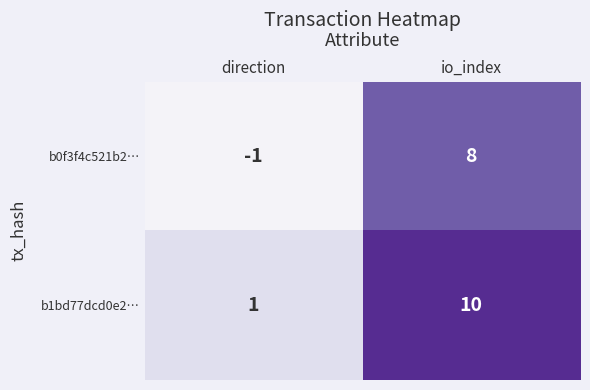

Which label corresponds to the smallest value in the chart?

direction